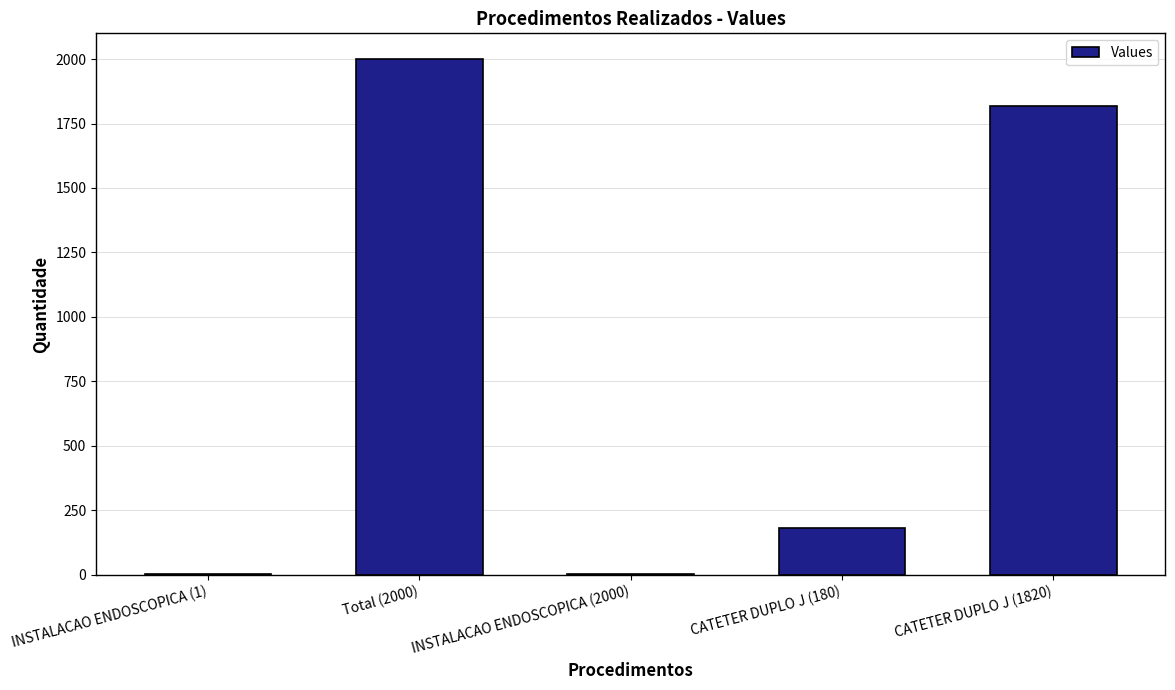

What is the sum of the values at Total (2000) and INSTALACAO ENDOSCOPICA (1)?

2001